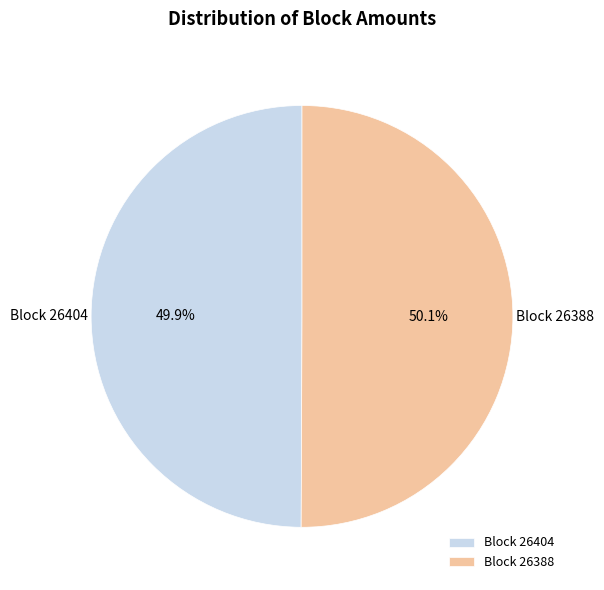

What is the ratio of the value at Block 26388 to the value at Block 26404?

1.0